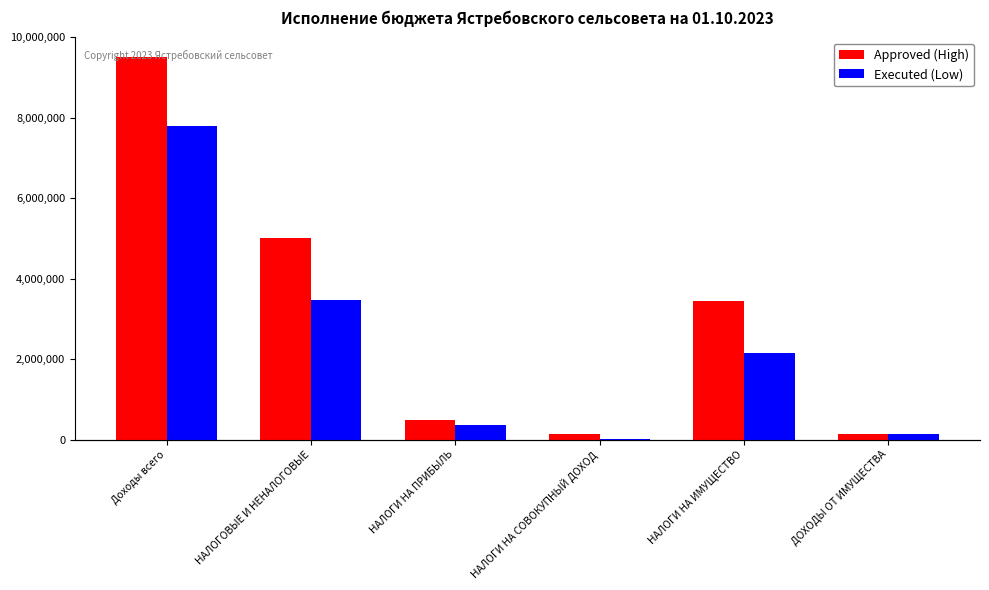

Reading right to left, what are all the values shown in this chart?

Approved (High): 128599.0	3137188.0	117003.0	451447.0	4582107.0	8705049.0
Executed (Low): 114278.5	1968858.6	17298.0	333287.8	3178722.9	7135512.9